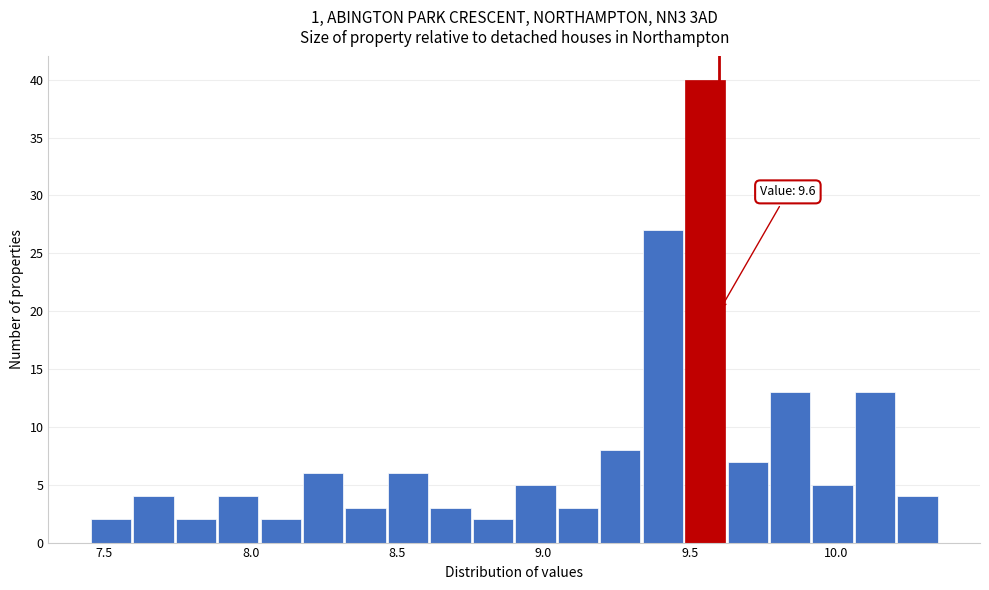

Read against the x-axis, roughly where is the centre of the tallest bar?

9.55